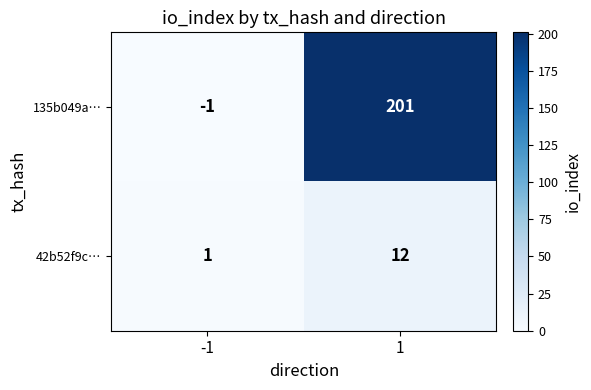

What is the greatest value displayed?

201